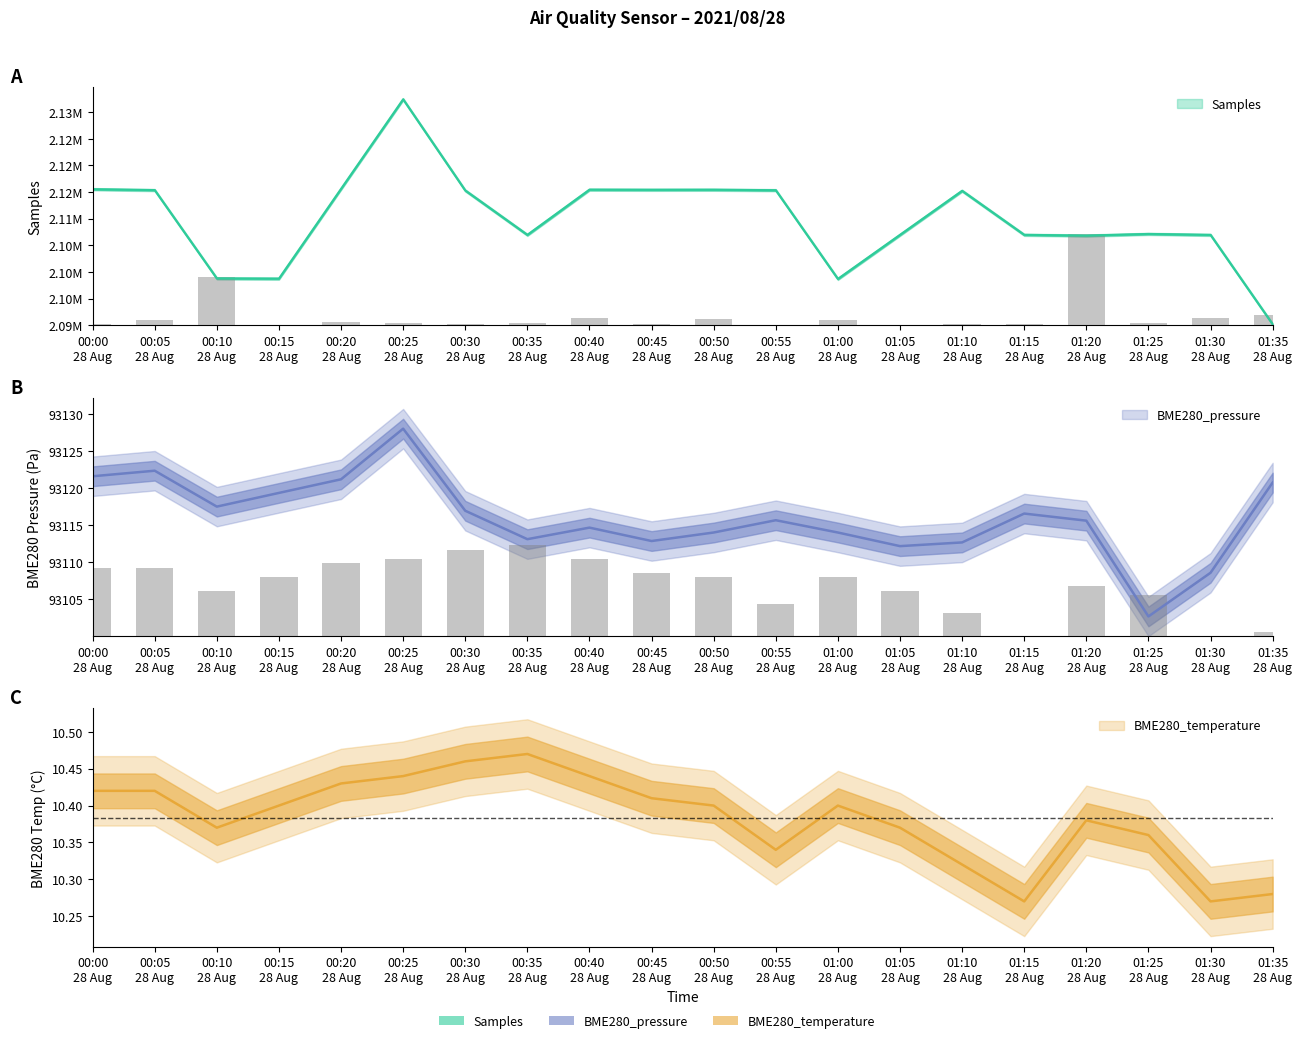

Is the value of BME280_pressure at 00:25 28 Aug greater than the value of Samples at 00:40 28 Aug?

No